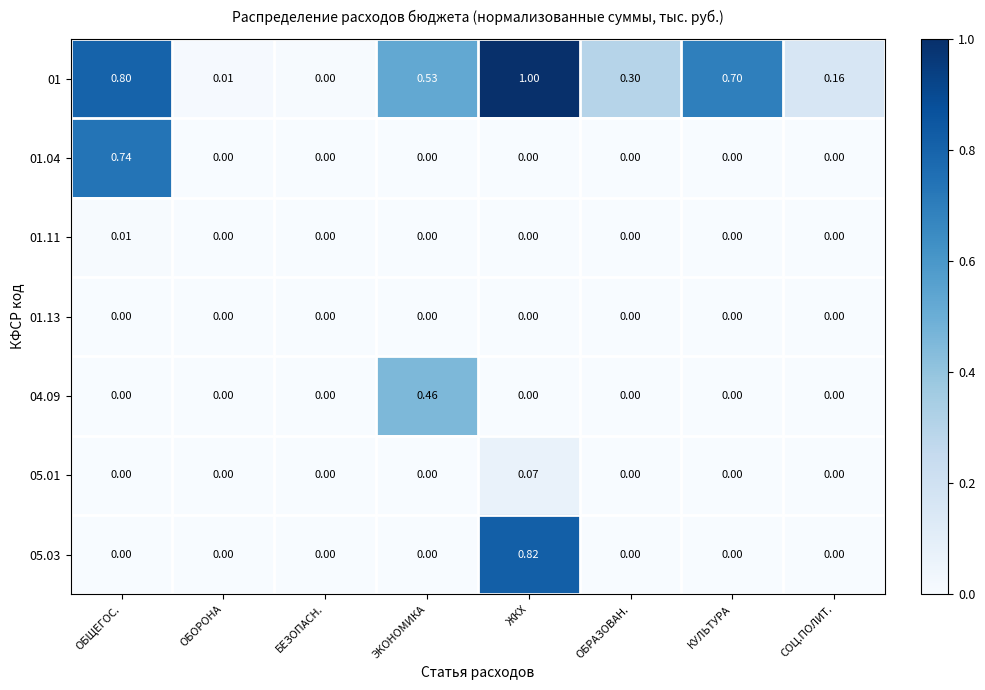

Is the value of 04.09 at ЭКОНОМИКА greater than the value of 01 at СОЦ.ПОЛИТ.?

Yes